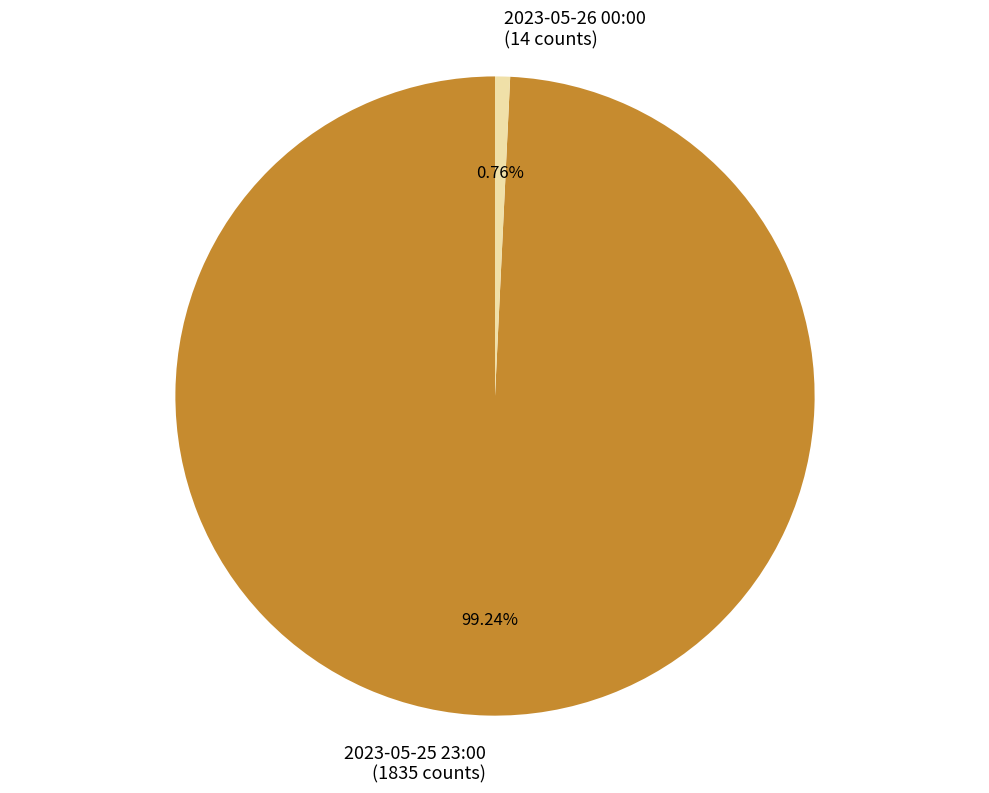

Does any single category account for the majority?

Yes